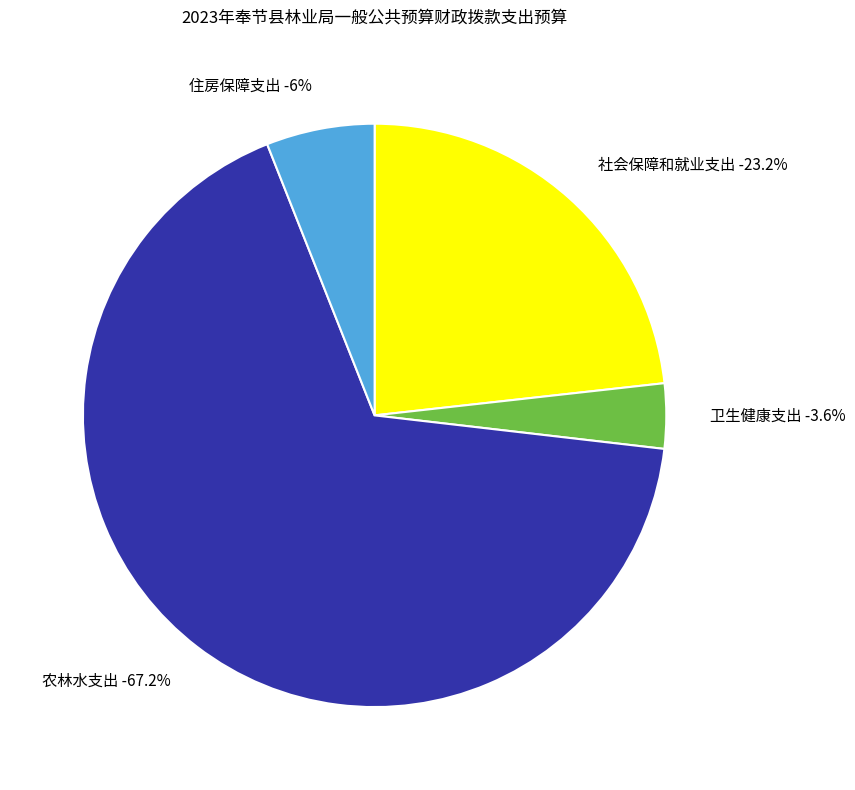

To the nearest percent, what is the difference between the 社会保障和就业支出 and 住房保障支出 slice percentages?

17%